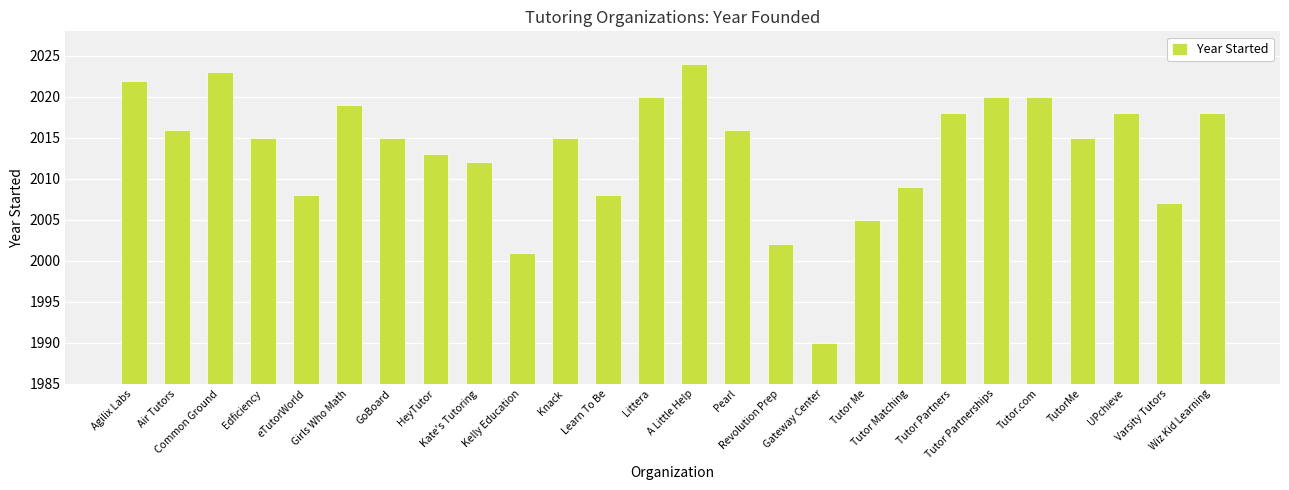

What is the value of the 3rd bar from the left?

2023